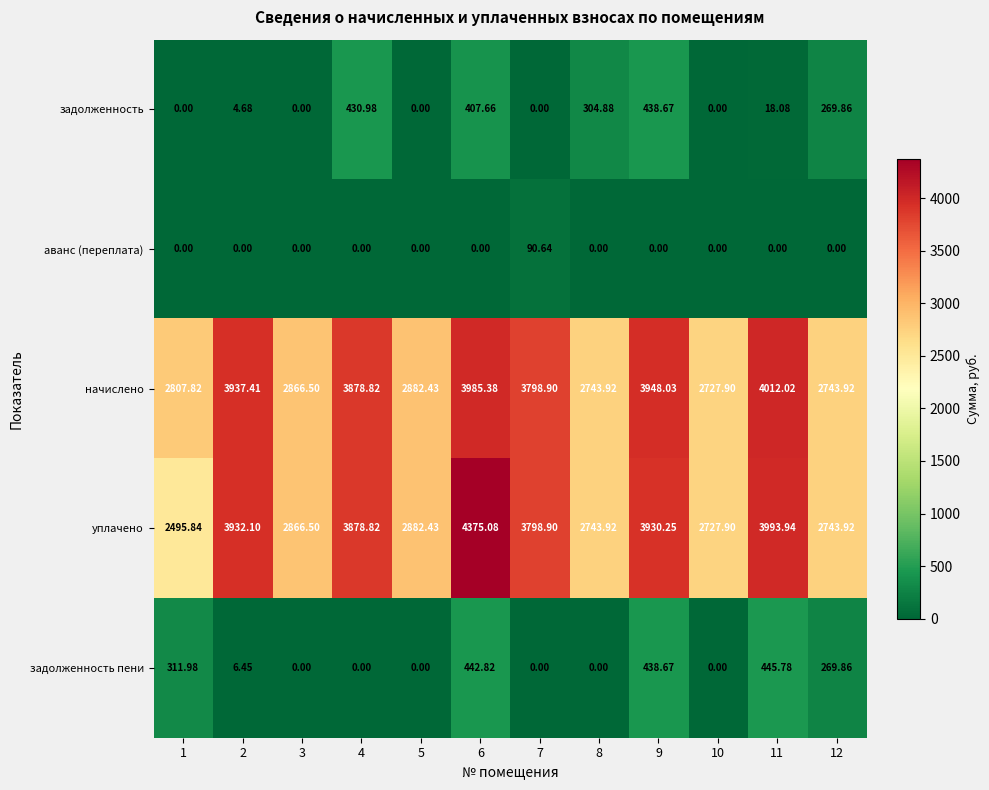

List the series in order of their peak value, highest first.

уплачено, начислено, задолженность пени, задолженность, аванс (переплата)